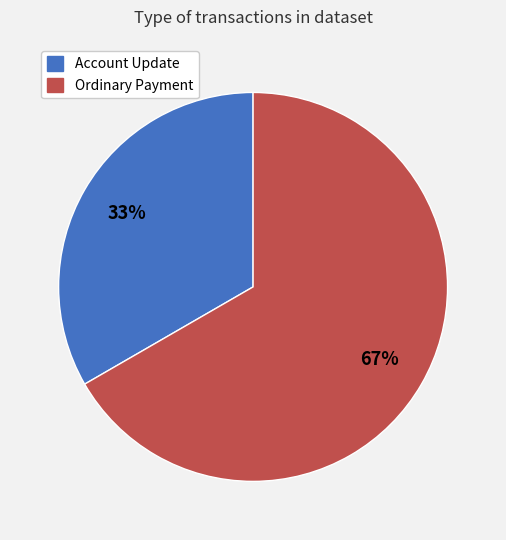

Does any single category account for the majority?

Yes